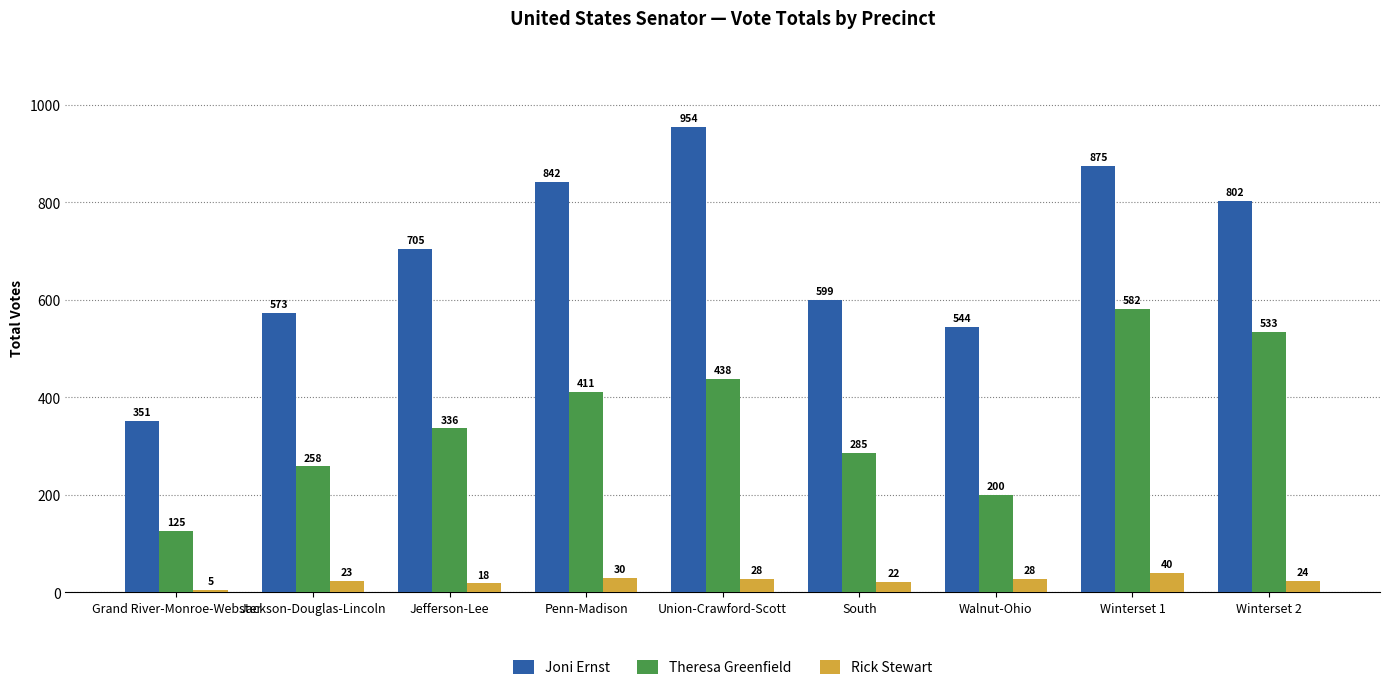

The value of Rick Stewart at Jackson-Douglas-Lincoln is 23. True or false?

True